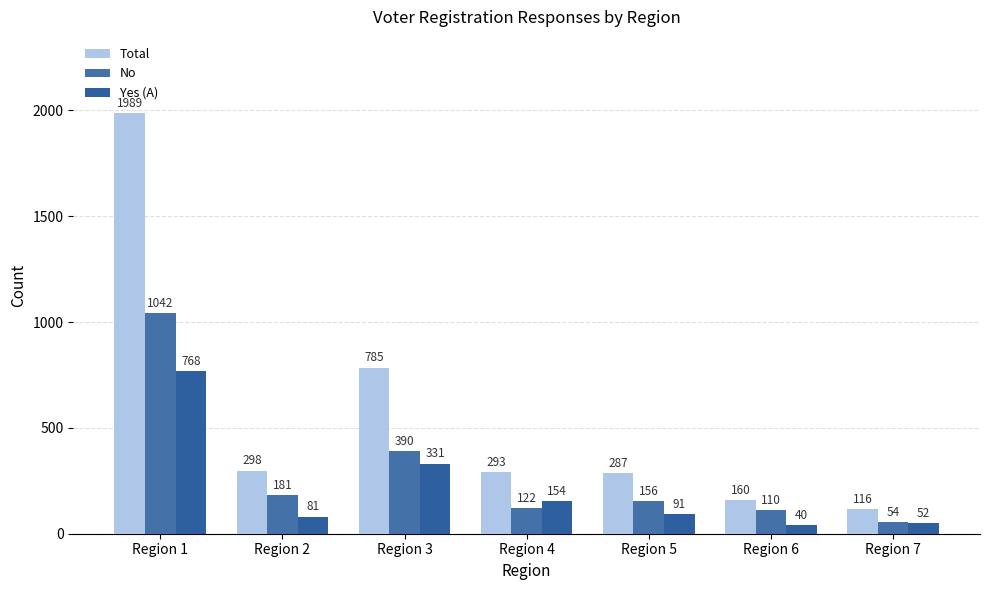

Which has a higher value, Region 7 or Region 5?

Region 5